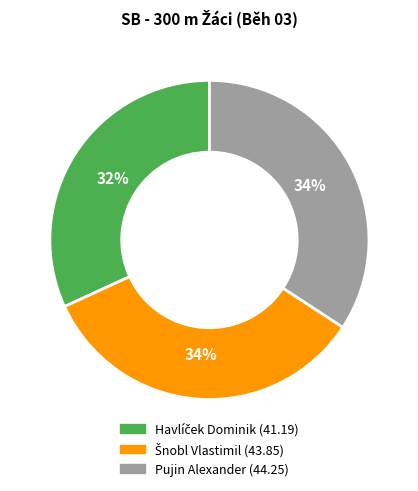

Count the number of slices in the pie.

3